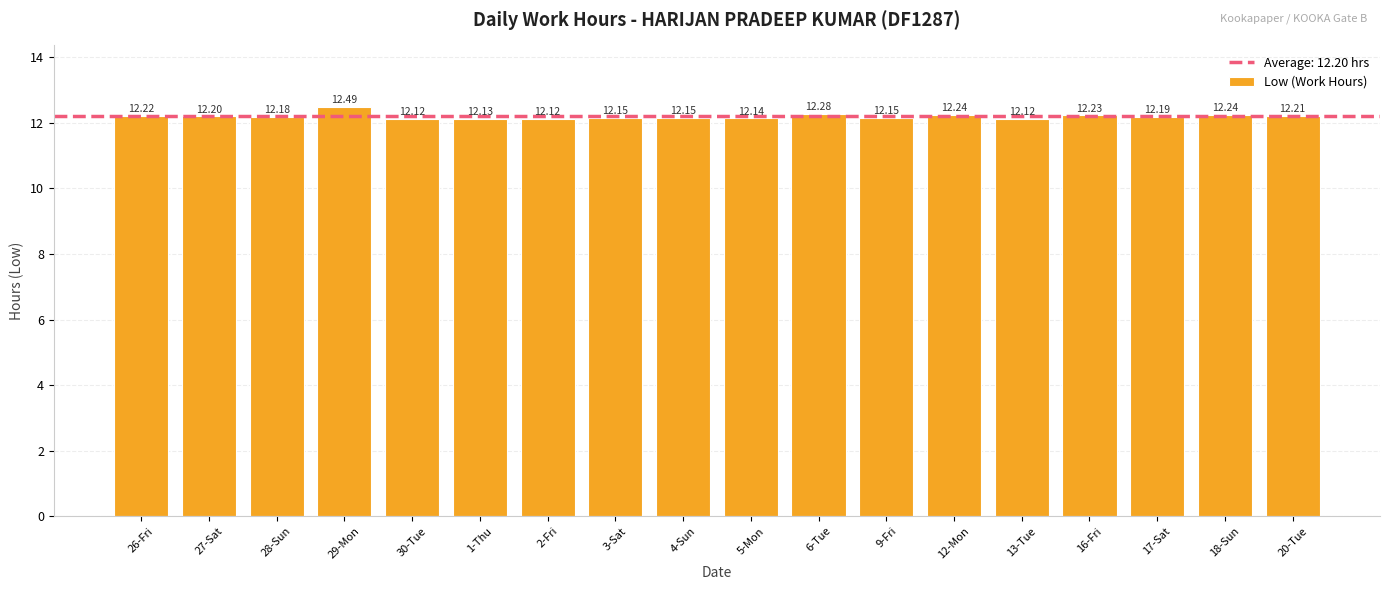

What is the sum of all values?

219.6